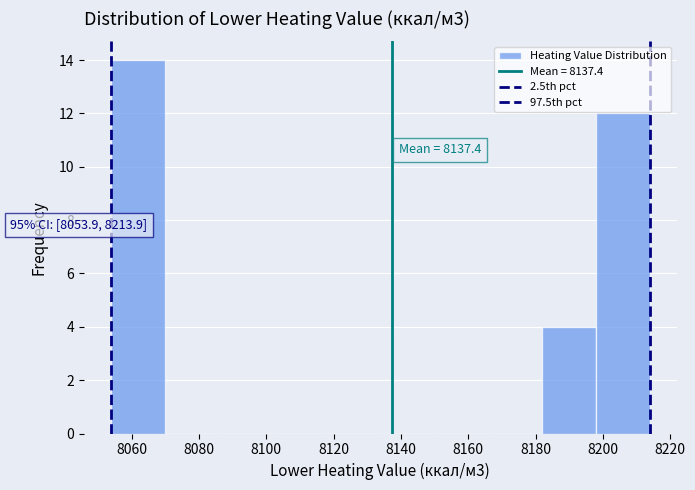

Over which range of the x-axis is the bar tallest?

8054 to 8070